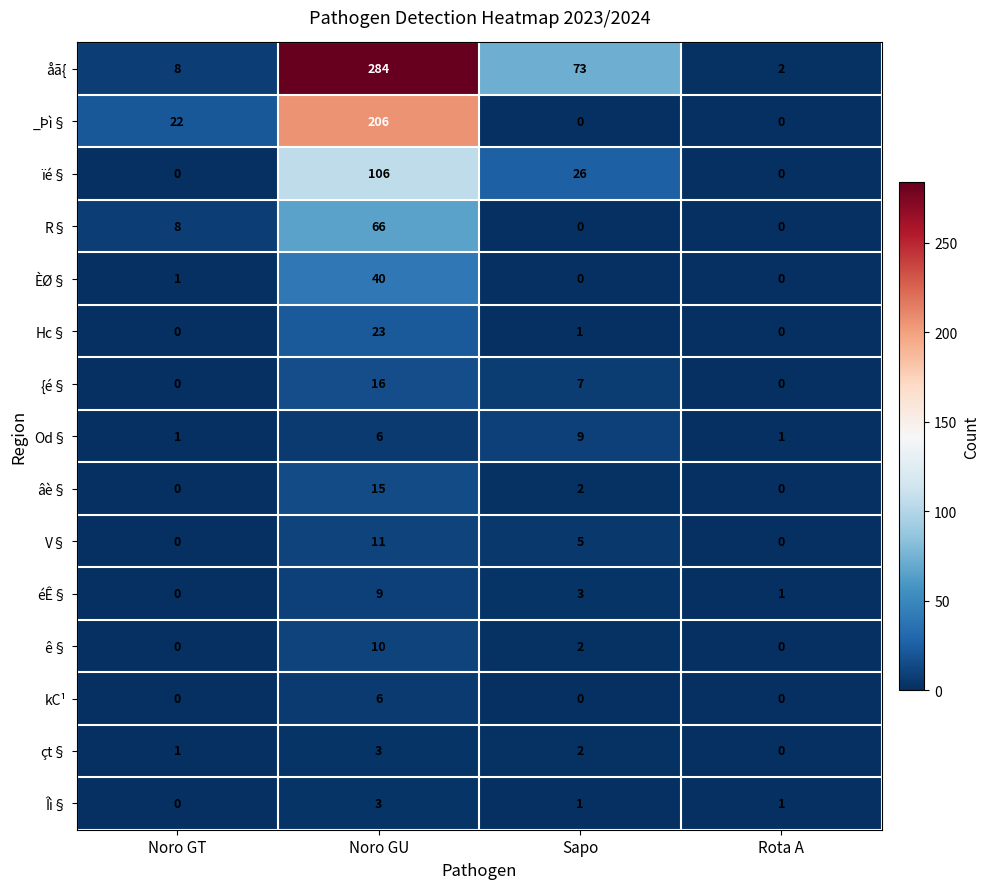

What is the average value of the _Þì§ series?

57